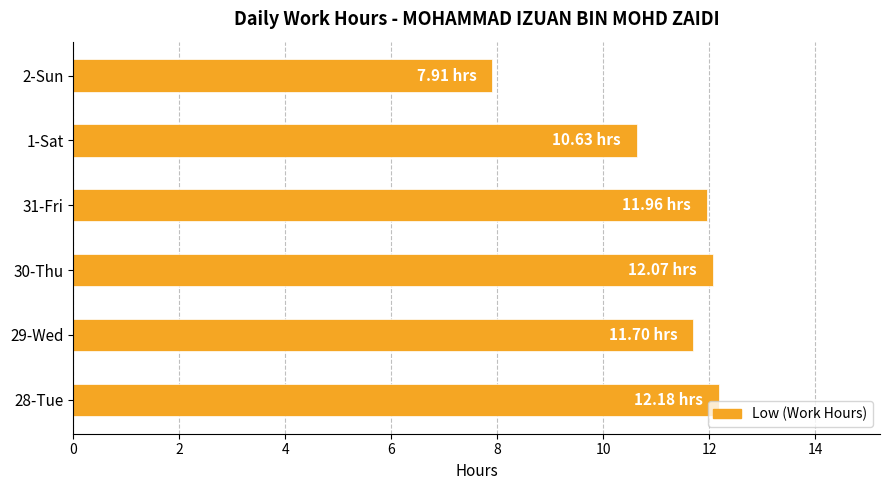

What is the change in value from 29-Wed to 30-Thu?

+0.4